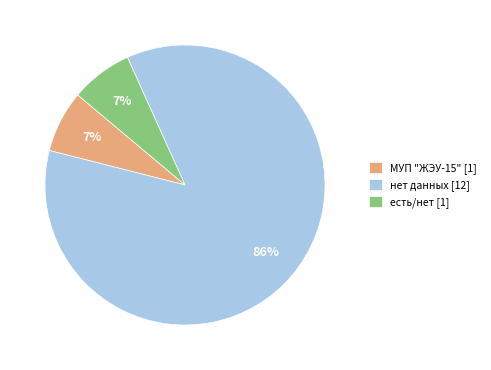

Combined, do МУП "ЖЭУ-15" [1] and есть/нет [1] account for over 50%?

No